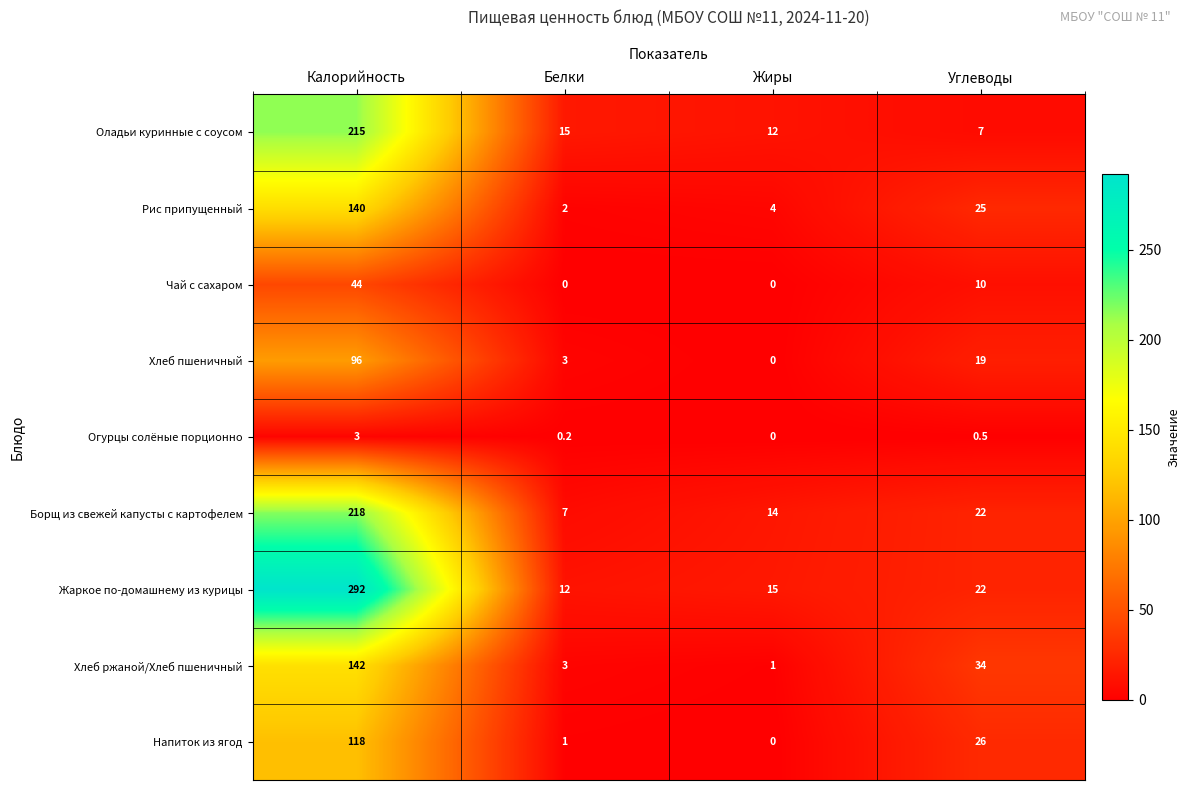

What is the sum of the Рис припущенный values at Белки and Углеводы?

27.0